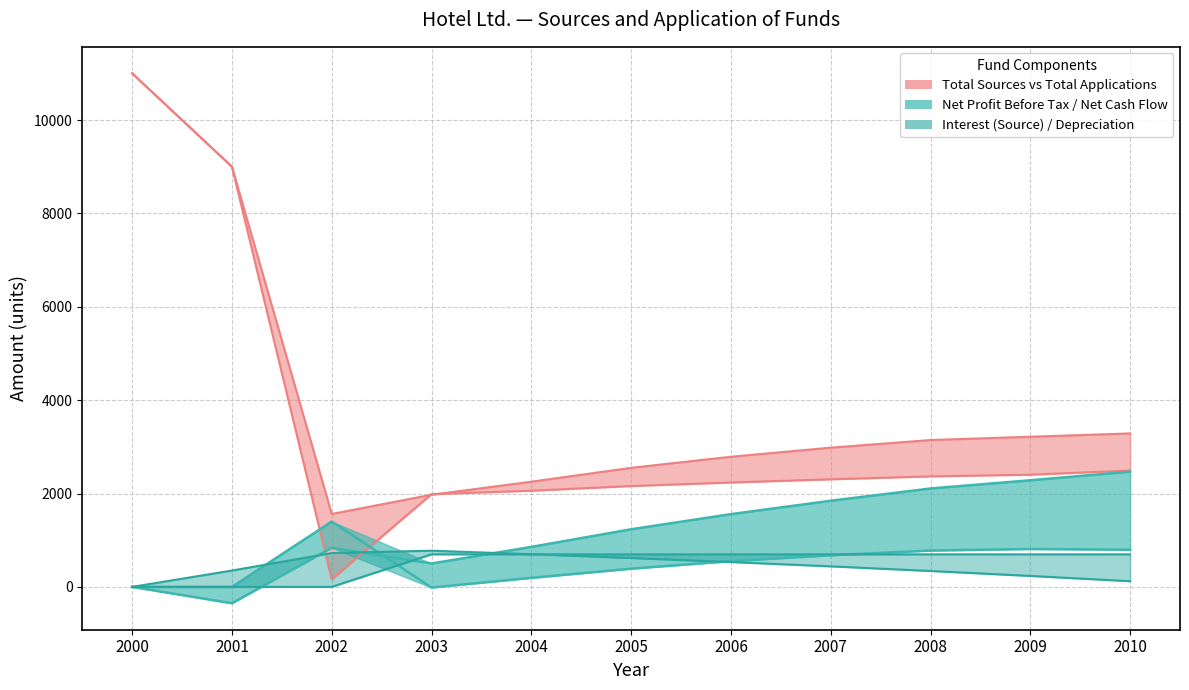

How many values in the Net Cash Flow series are below 551?

5